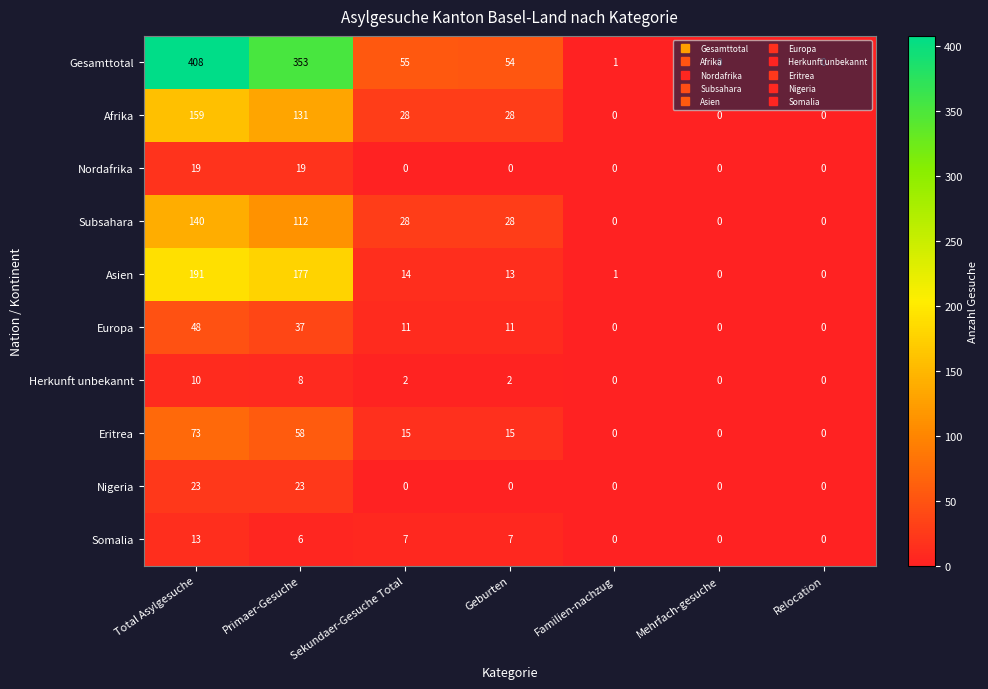

What is the sum of all Eritrea values?

161